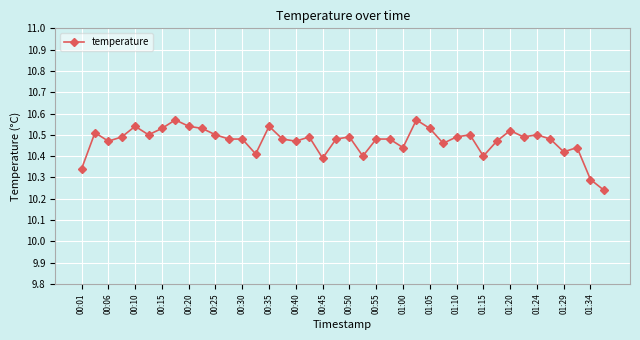

True or false: the data has more than 1 interior local peaks.

True